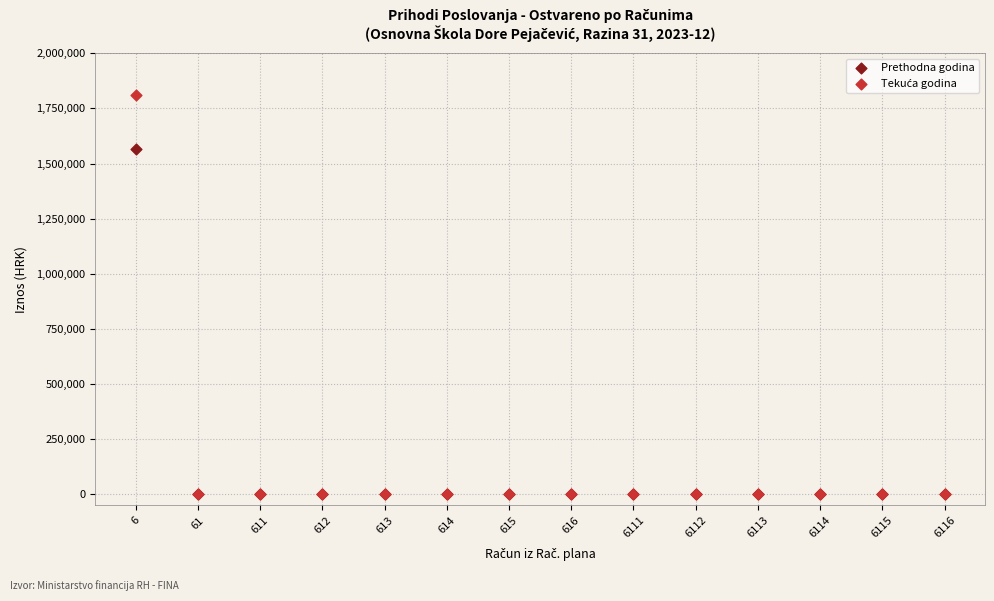

Across all series, what Y value is closest to 906096?

1567560.0